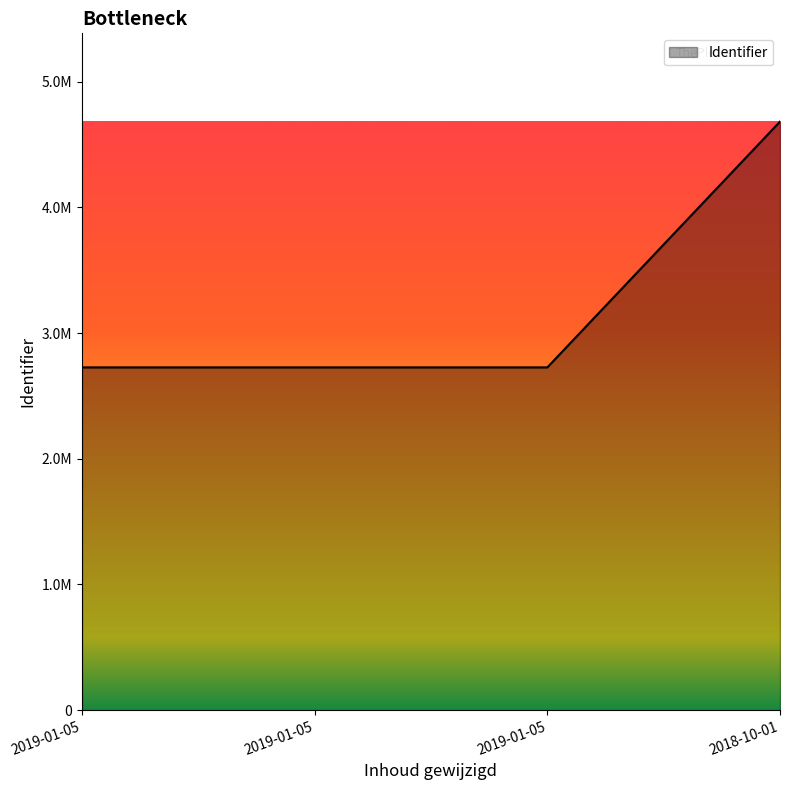

Does the chart have visible grid lines?

No